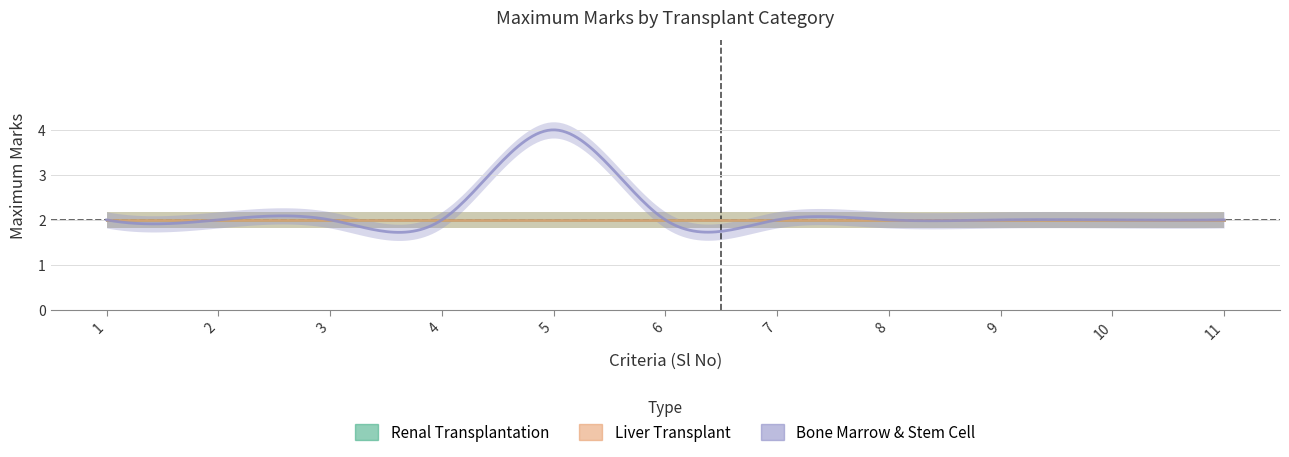

How many lines are shown in the chart?

3